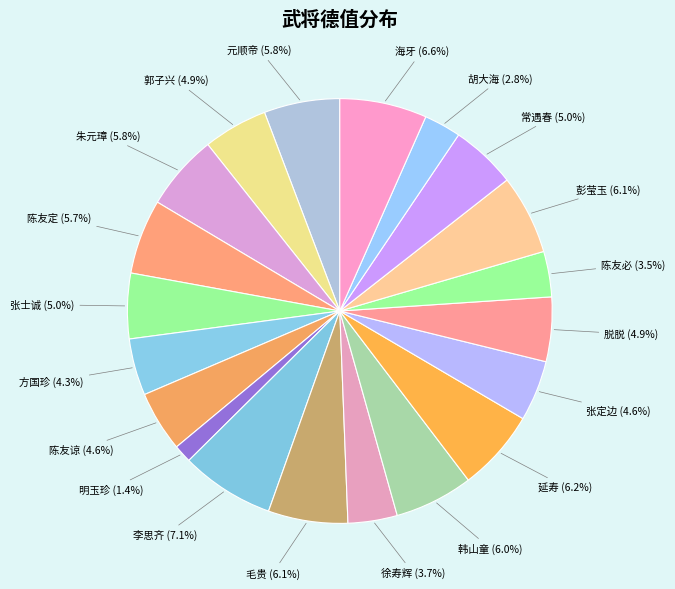

How many segments does this pie chart have?

20